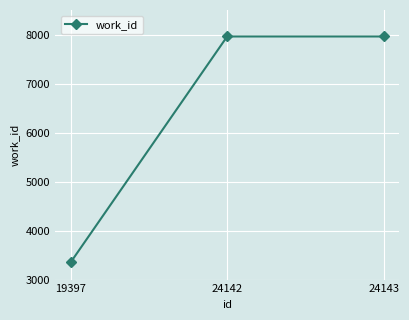

What is the change in value from 19397 to 24142?

+4607